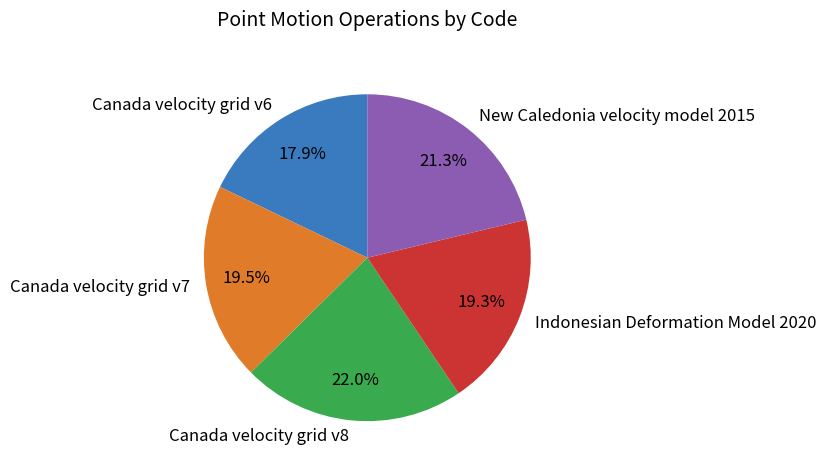

To the nearest percent, what is the combined percentage of Canada velocity grid v7 and Canada velocity grid v8?

42%